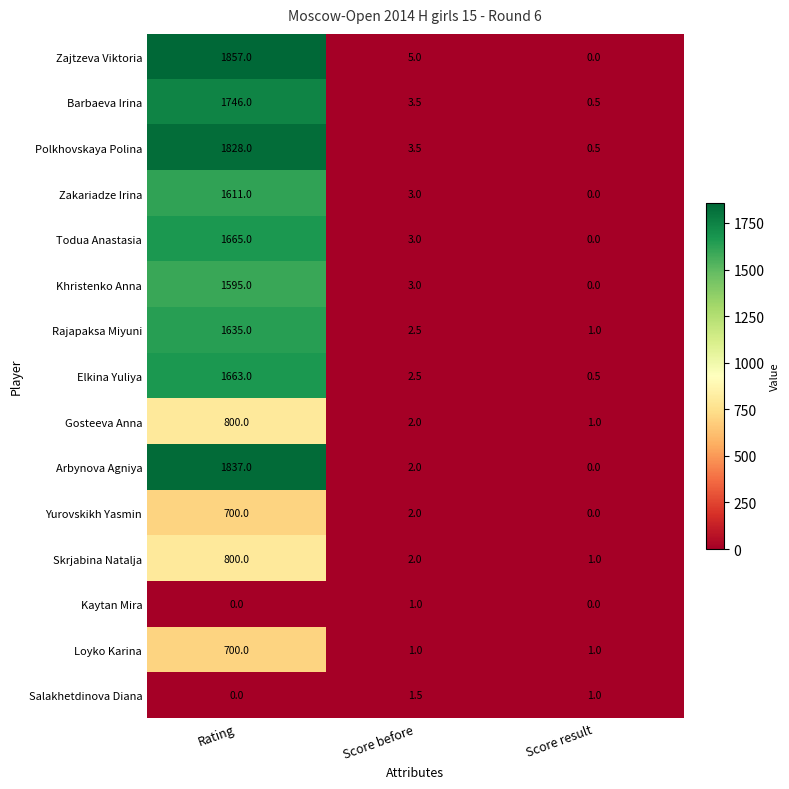

What is the difference between the maximum and minimum values in the Barbaeva Irina series?

1745.5